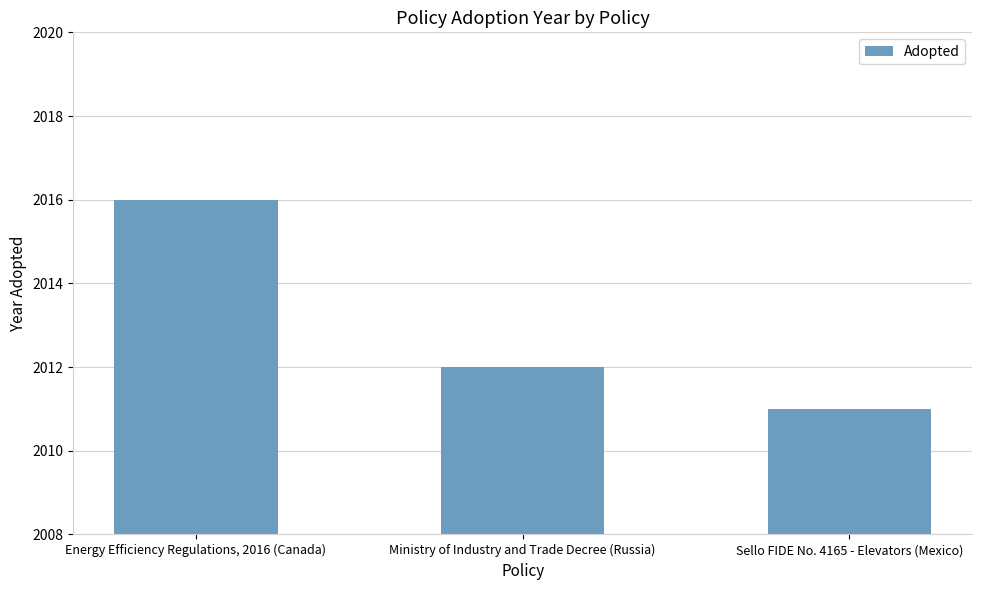

What is the label of the 2nd bar from the right?

Ministry of Industry and Trade Decree (Russia)